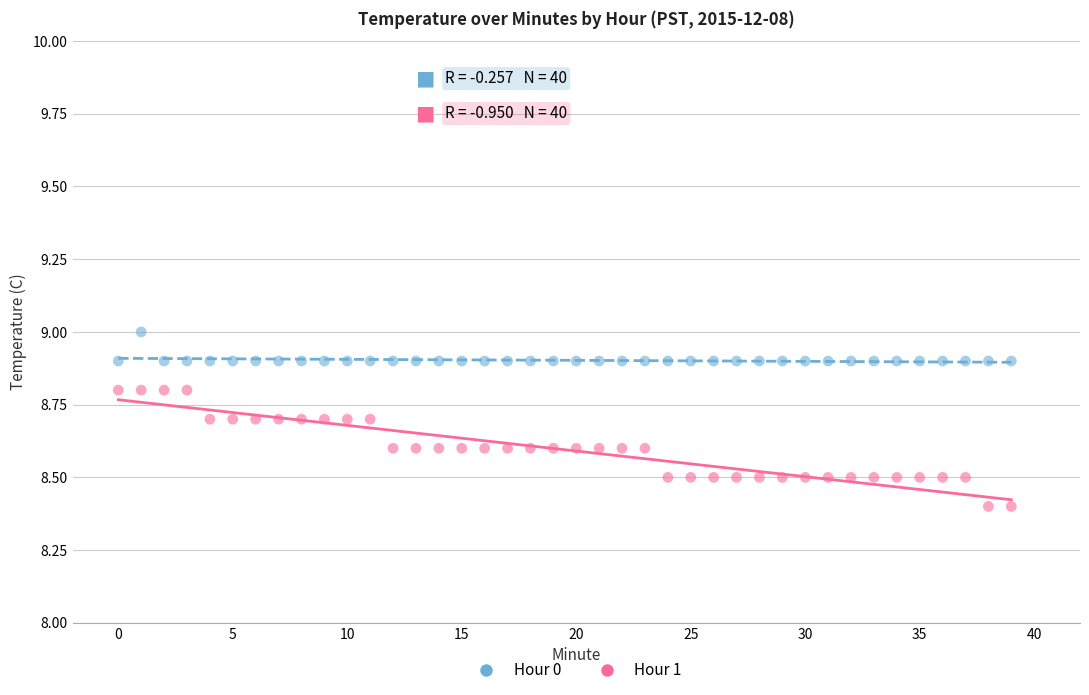

Which series has the widest spread of Y values?

Hour 1